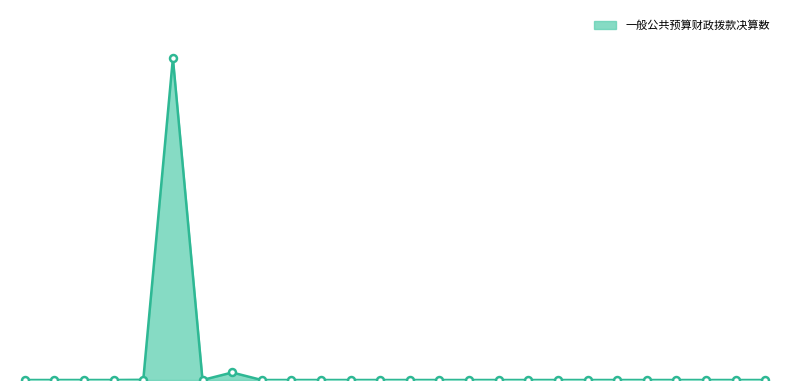

What is the difference between the maximum and minimum values?

1626.2